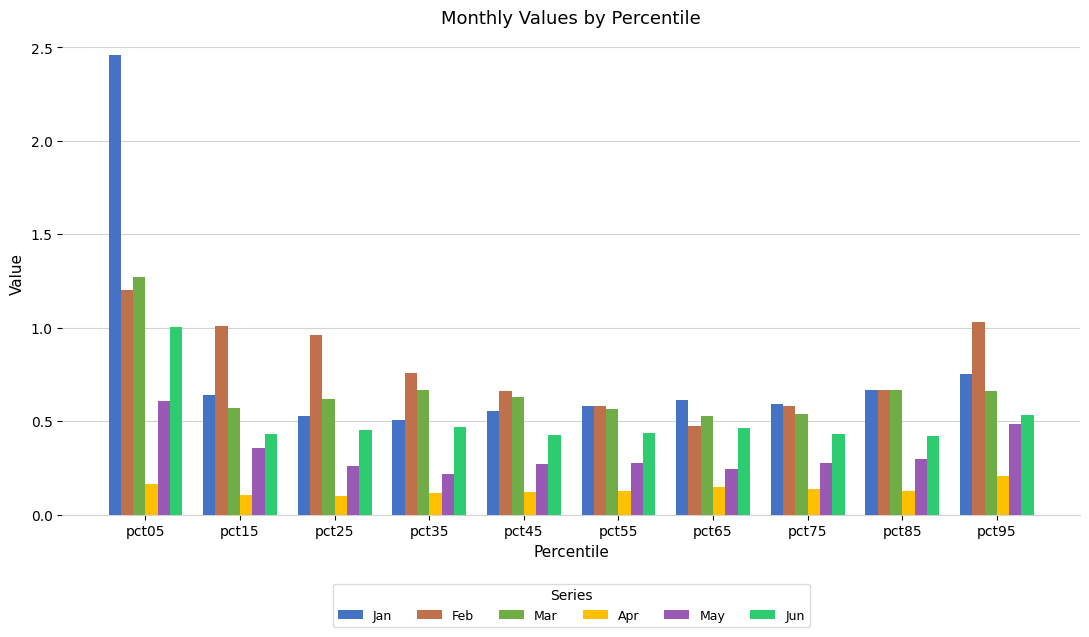

Is it true that Feb equals 0.3 at pct55?

False